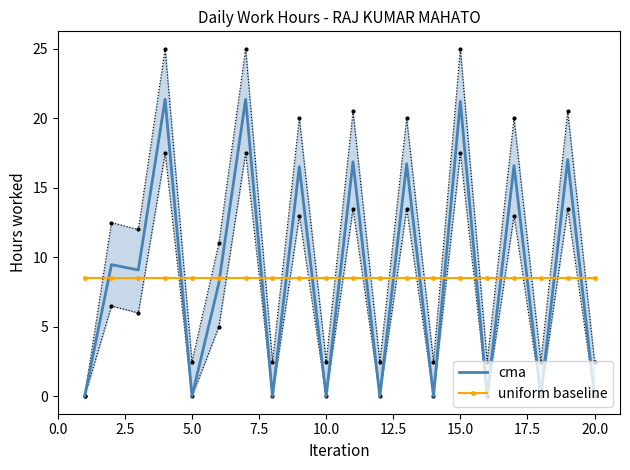

What is the maximum value for cma?

21.4